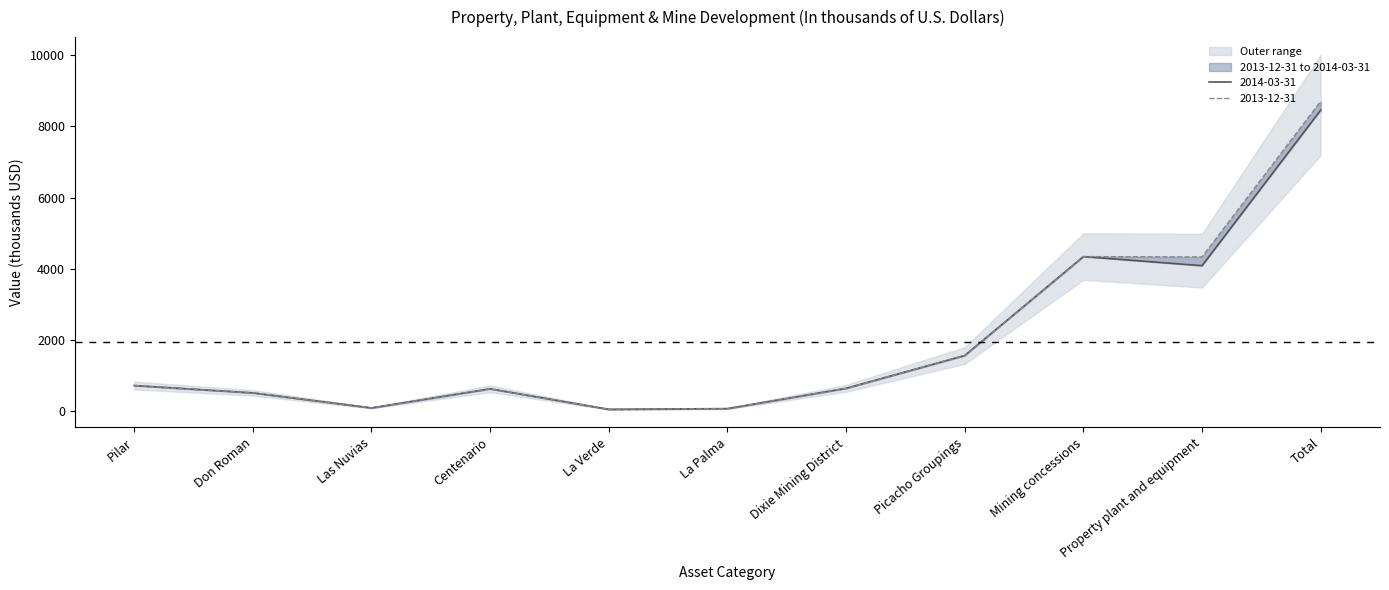

What is the difference between the 2014-03-31 values at Centenario and Picacho Groupings?

935